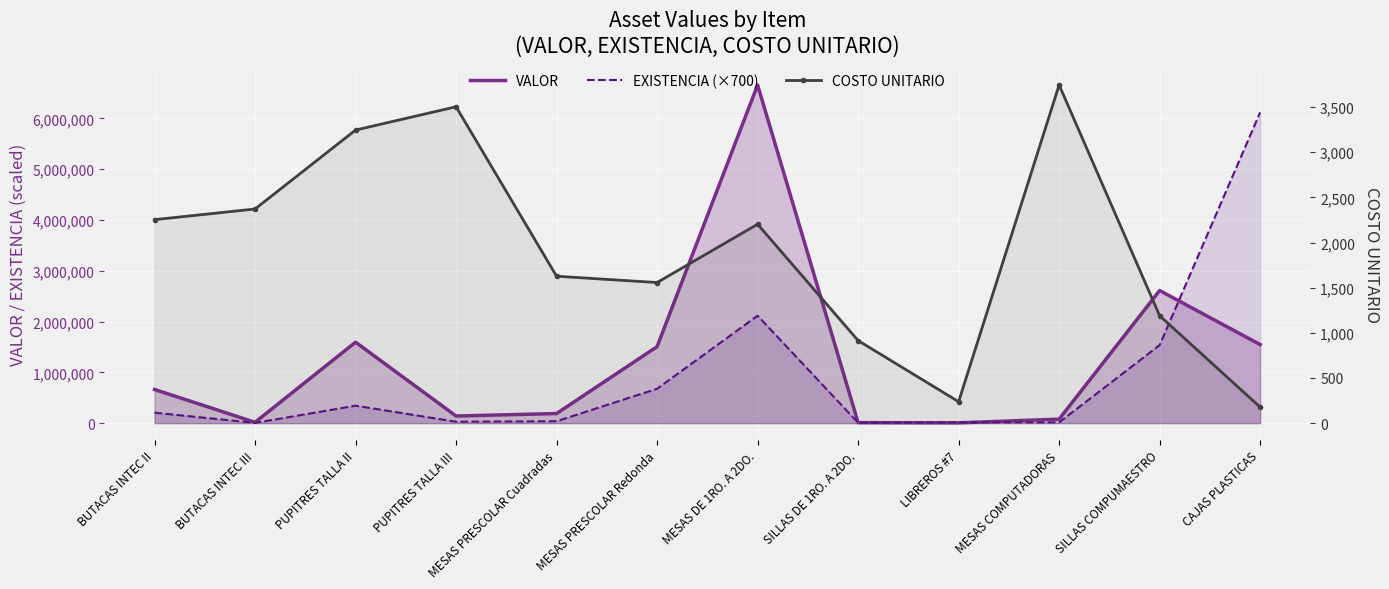

What value does the VALOR series have at PUPITRES TALLA II?

1593766.4